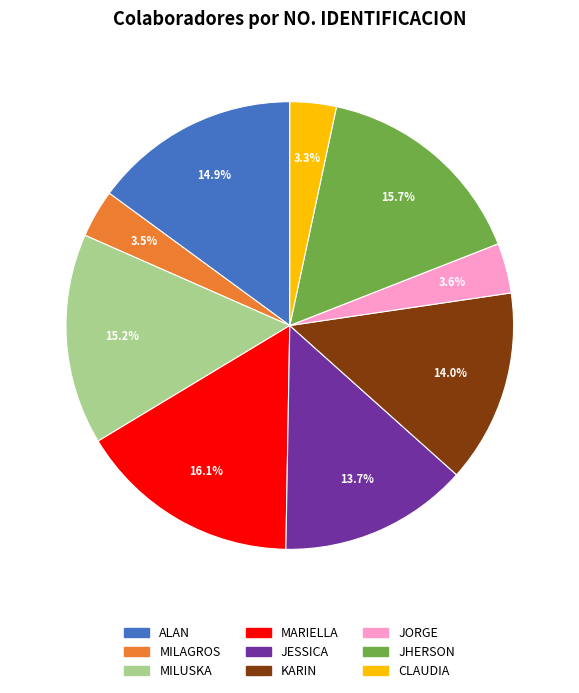

Does JHERSON represent more than half of the total?

No